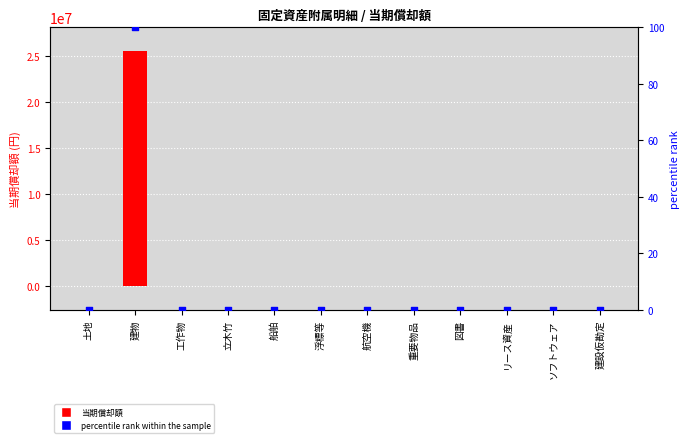

Which series contains the highest Y value?

当期償却額